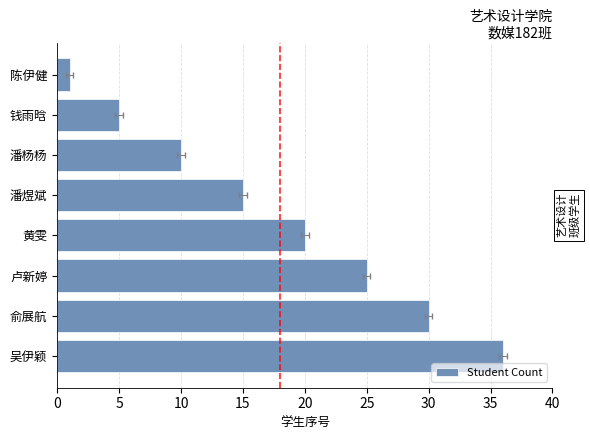

What value does the data have at 吴伊颖, to the nearest 5?

35